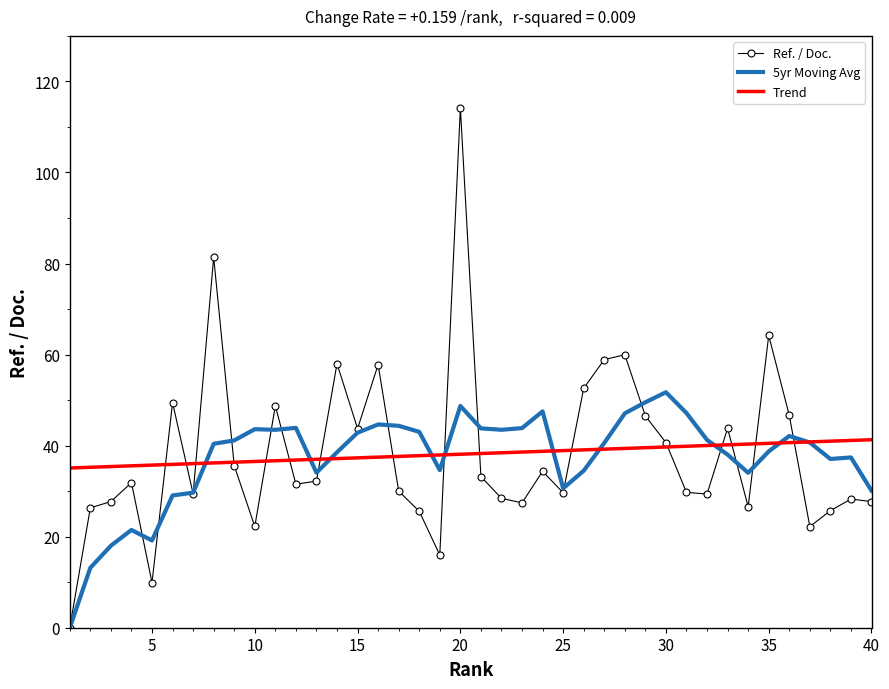

Which series has the largest range (max minus min)?

Ref. / Doc.